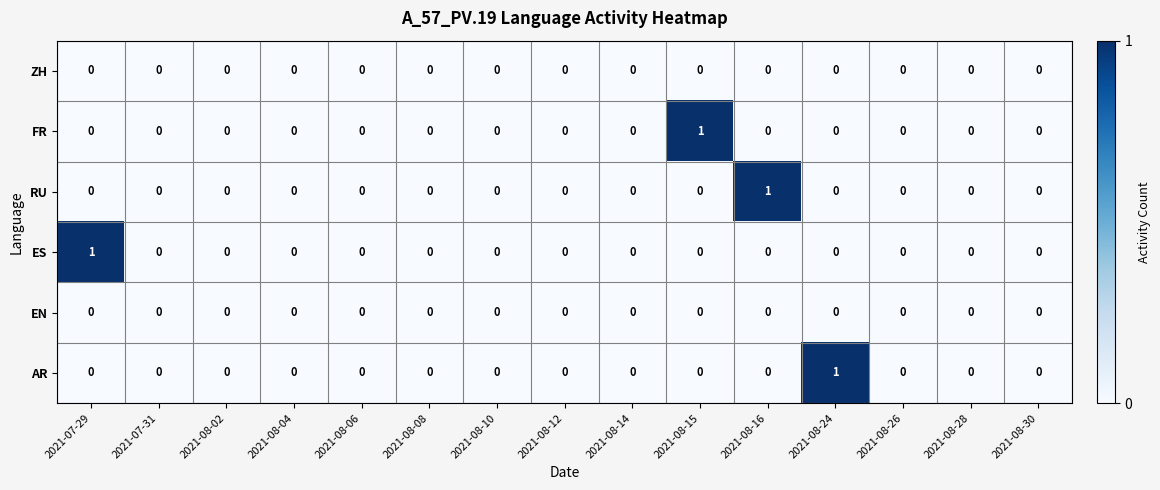

Between 2021-07-31 and 2021-08-15, which series saw the biggest shift?

FR